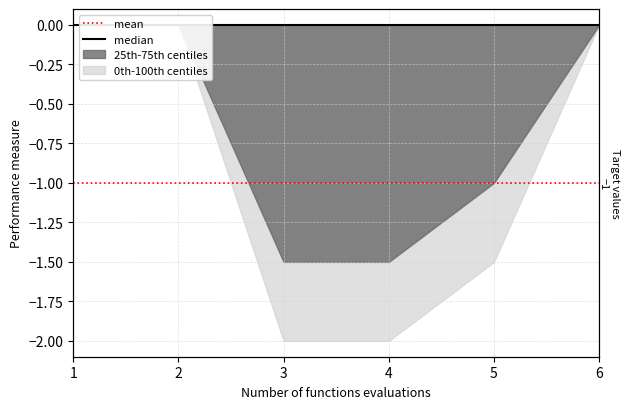

Reading right to left, transcribe all the data shown in this chart.

median: 6=0	5=0	4=0	3=0	2=0	1=0
mean: 6=-1	5=-1	4=-1	3=-1	2=-1	1=-1